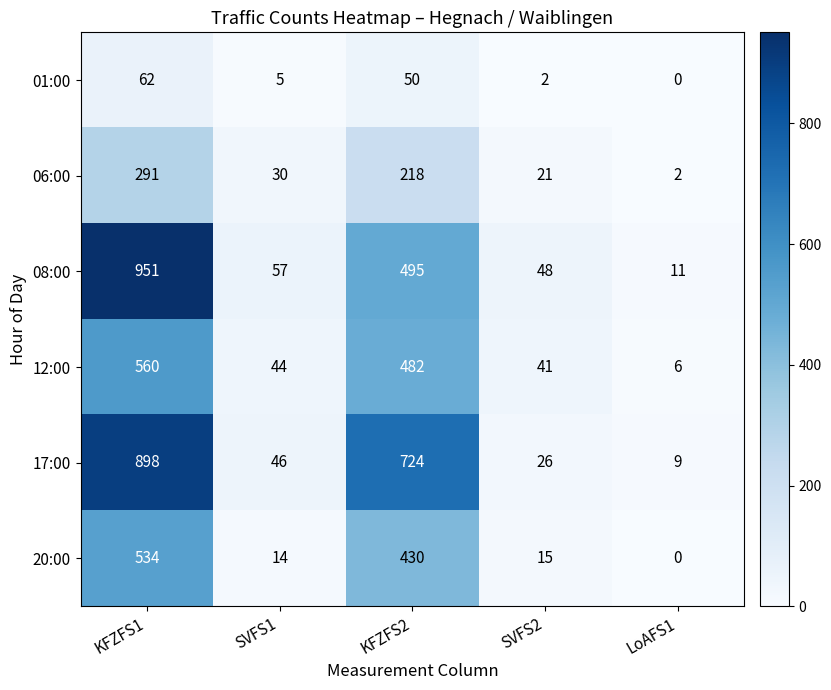

At SVFS1, list the series in order from smallest to largest.

01:00, 20:00, 06:00, 12:00, 17:00, 08:00